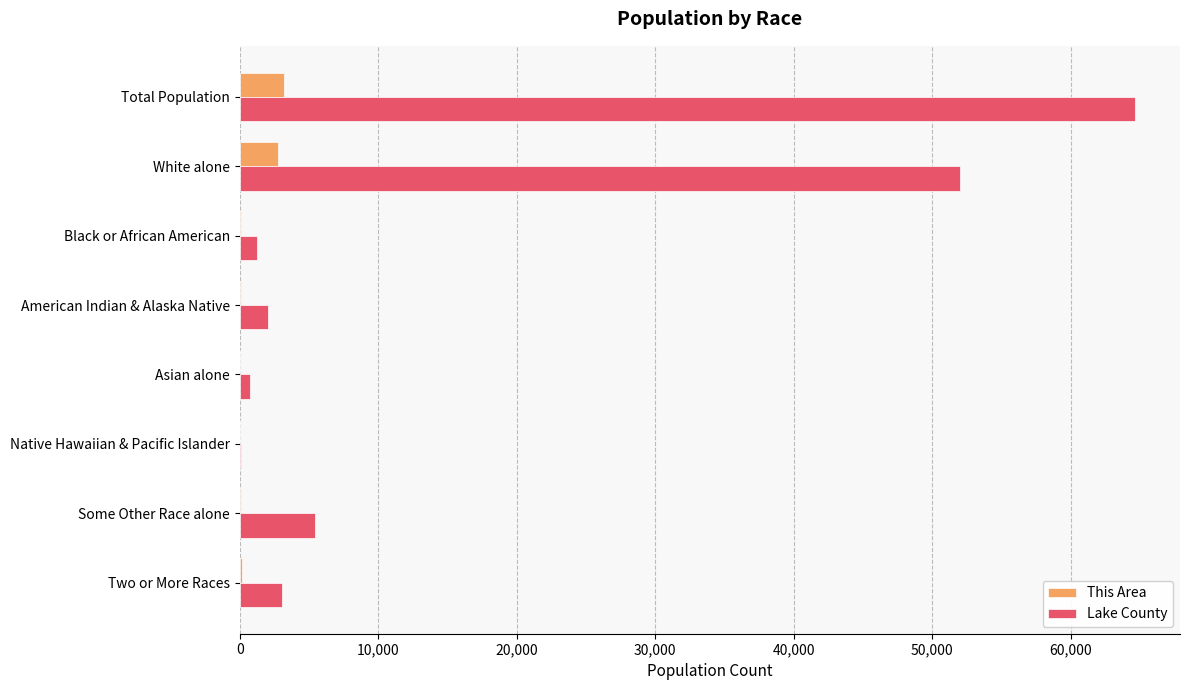

Which series has the largest total across all categories?

Lake County